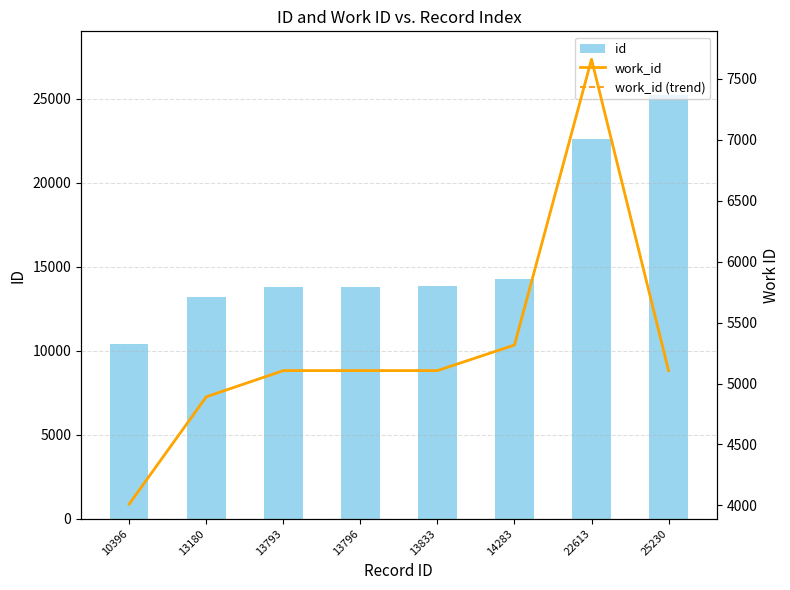

What are all the series names shown in the legend?

id, work_id, work_id (trend)